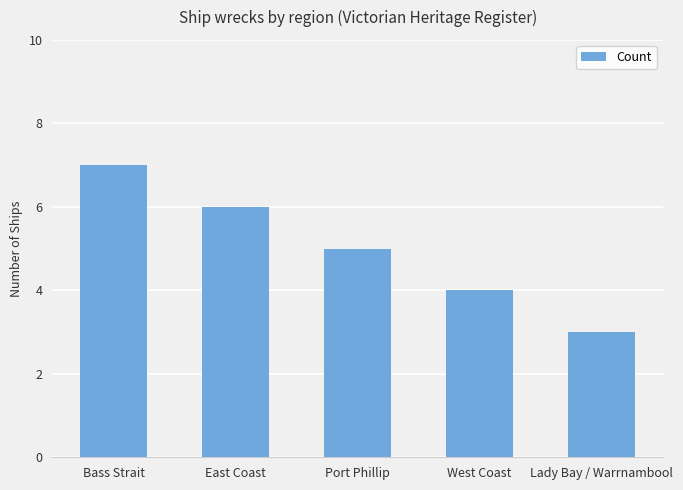

Does the chart contain any negative values?

No